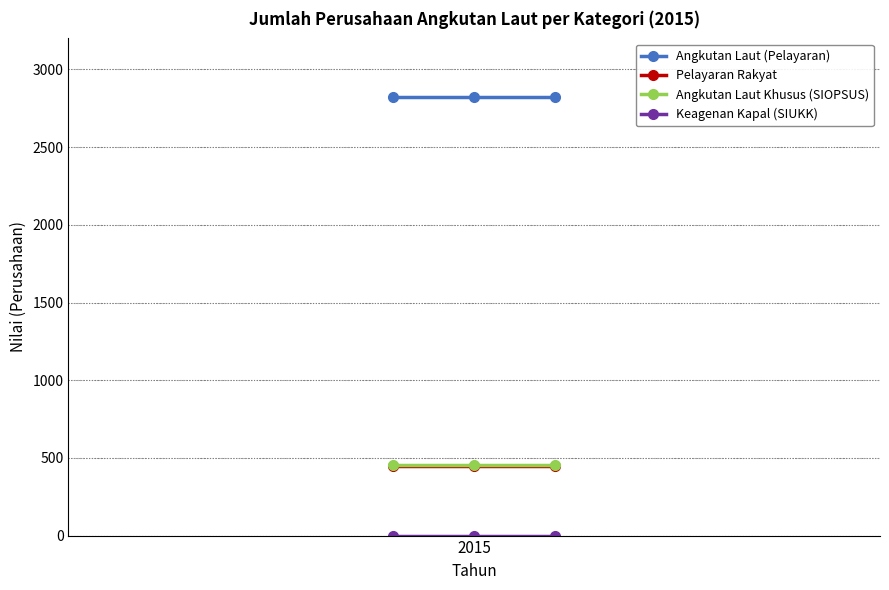

Which series has the largest total across all categories?

Angkutan Laut (Pelayaran)